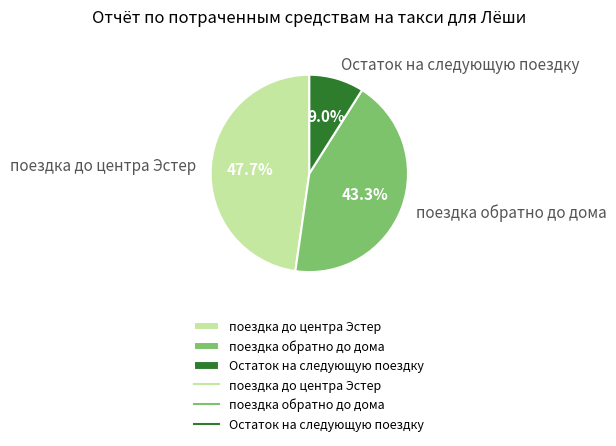

What is the smallest slice in the pie chart?

Остаток на следующую поездку